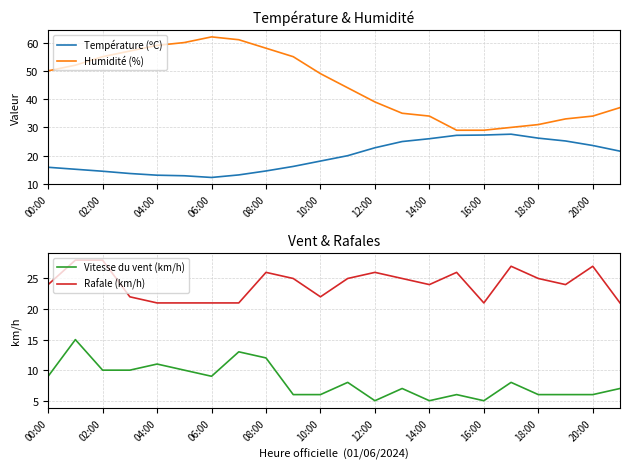

Rank the series by their maximum value, from lowest to highest.

Vitesse du vent (km/h), Température (ºC), Rafale (km/h), Humidité (%)